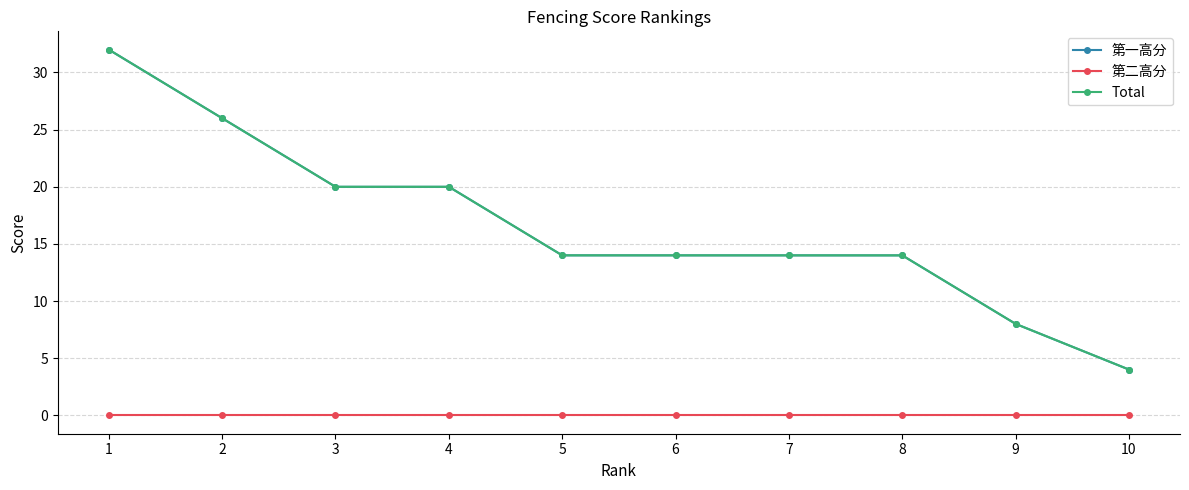

What is the sum of the 第一高分 values at 8 and 4?

34.0